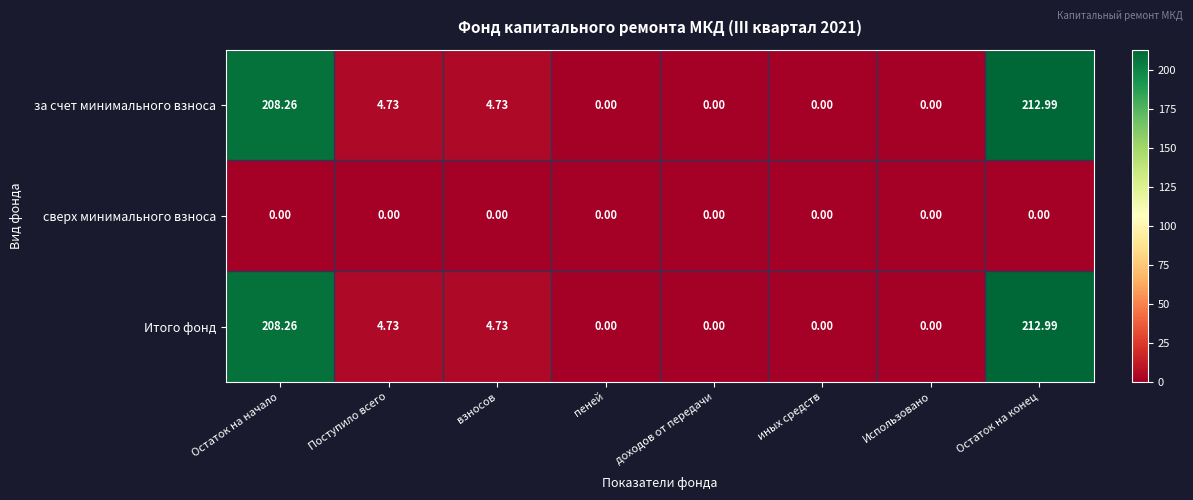

At which label does за счет минимального взноса reach its peak?

Остаток на конец